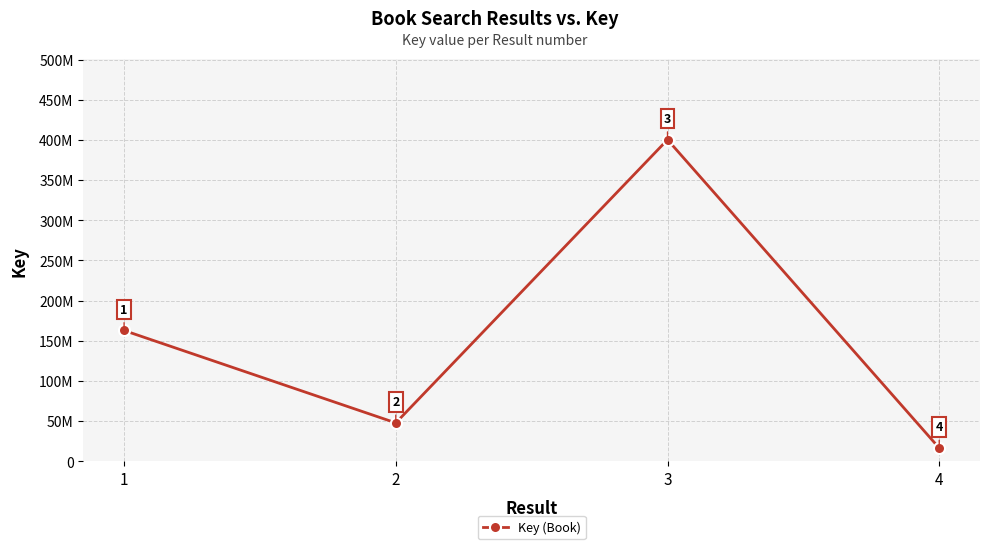

What is the value of the 4th point from the left?

16432183